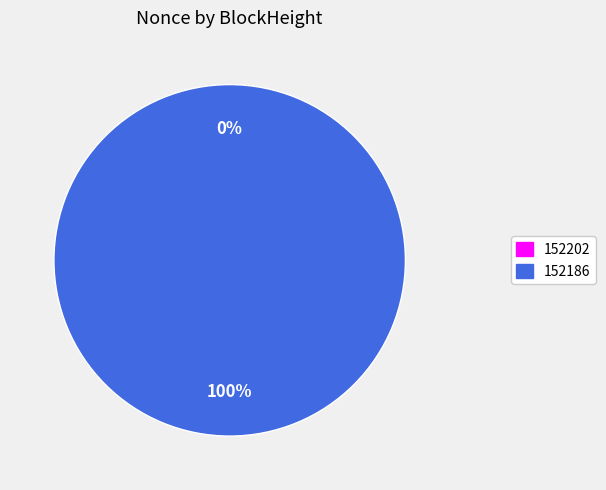

Which slice is the smallest?

152202